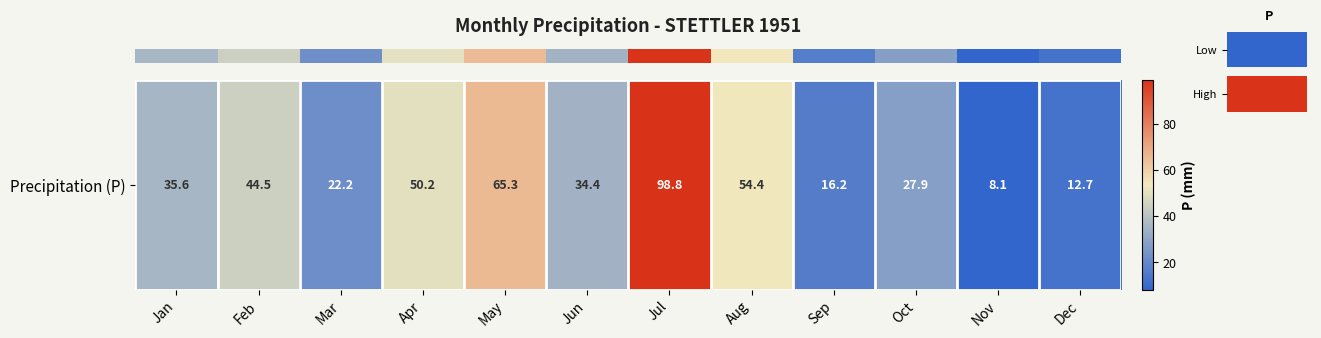

True or false: the data shows 28.7 at May.

False